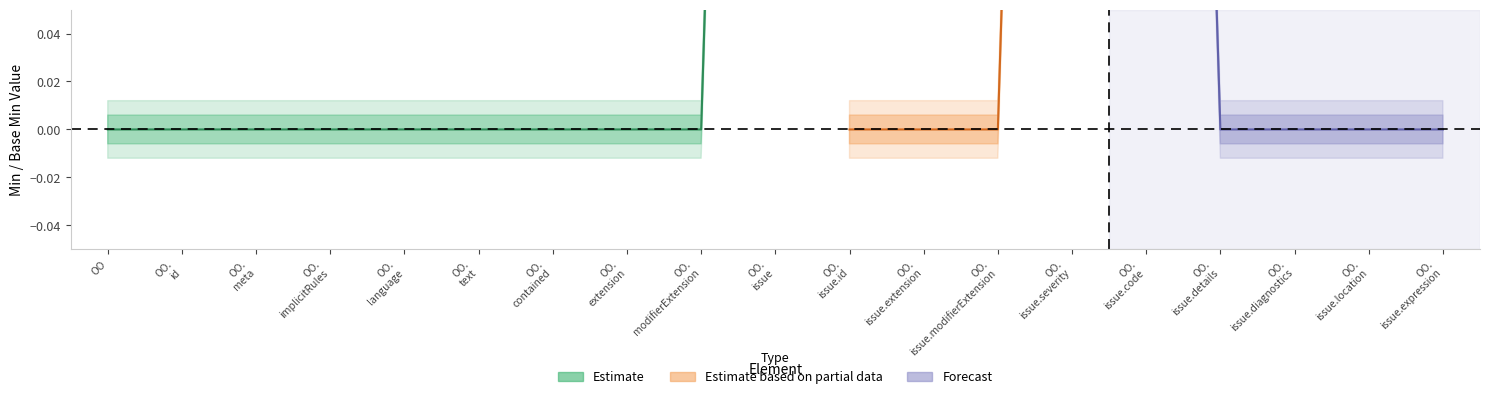

Is it true that Estimate equals 0 at OperationOutcome.issue.extension?

False